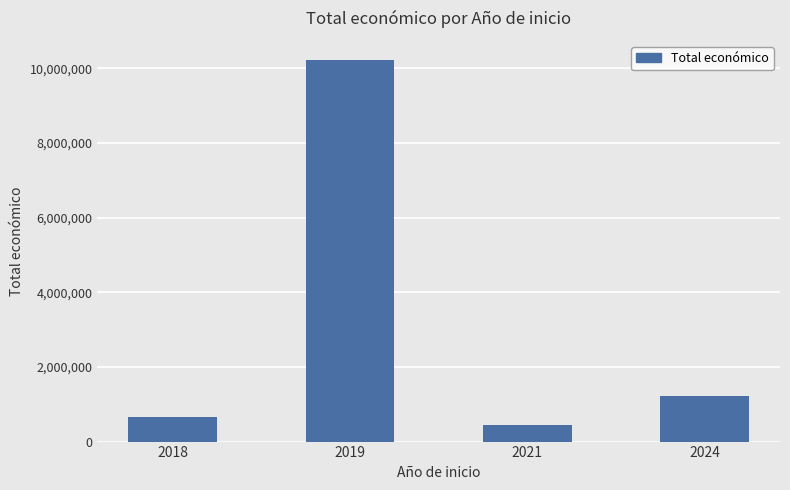

Reading left to right, what are all the values shown in this chart?

664295	10227852	440317	1210668